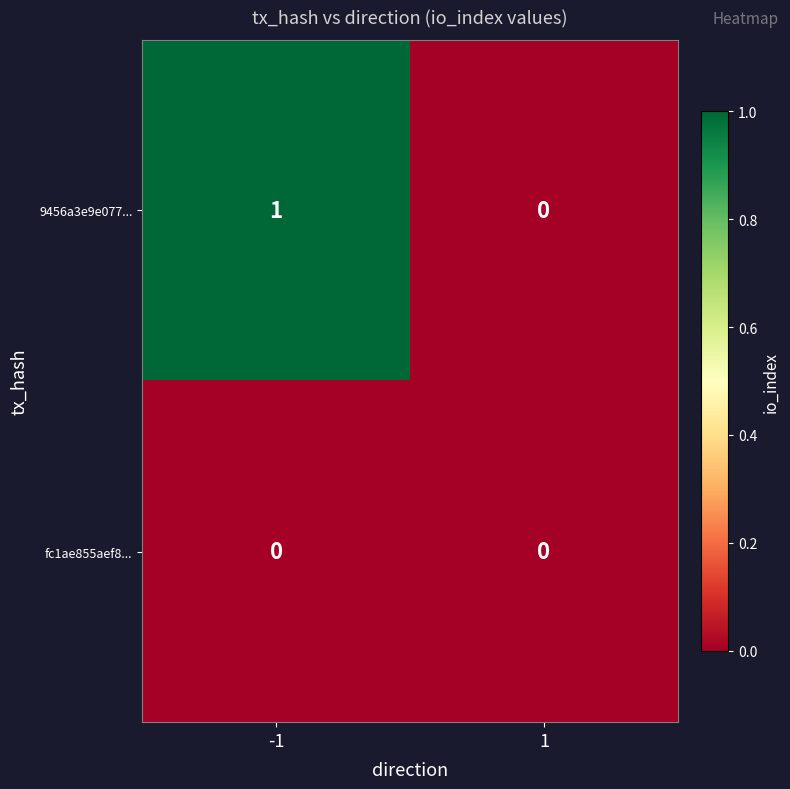

What is the greatest value displayed?

1